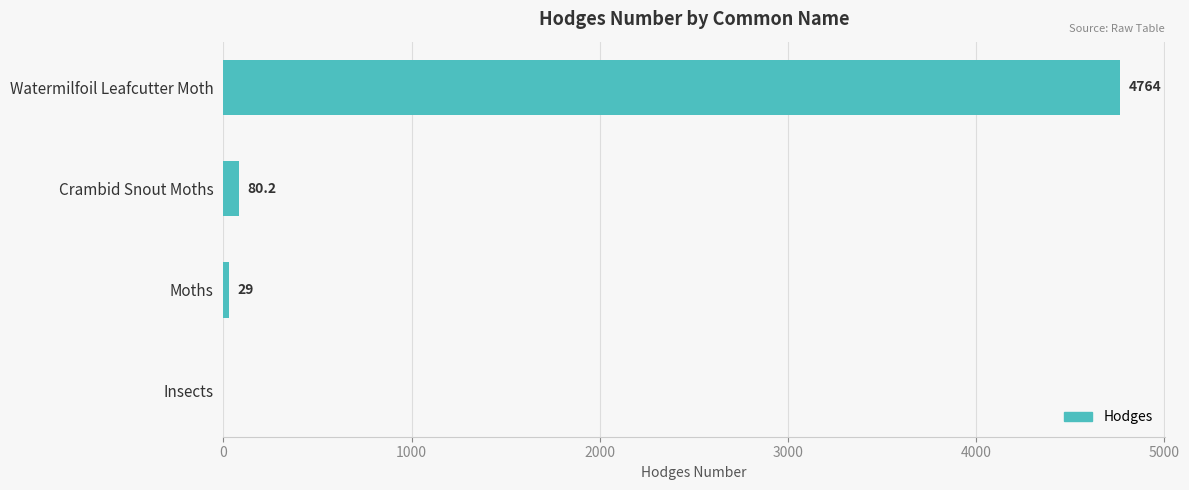

What is the approximate value at Moths?

29.0